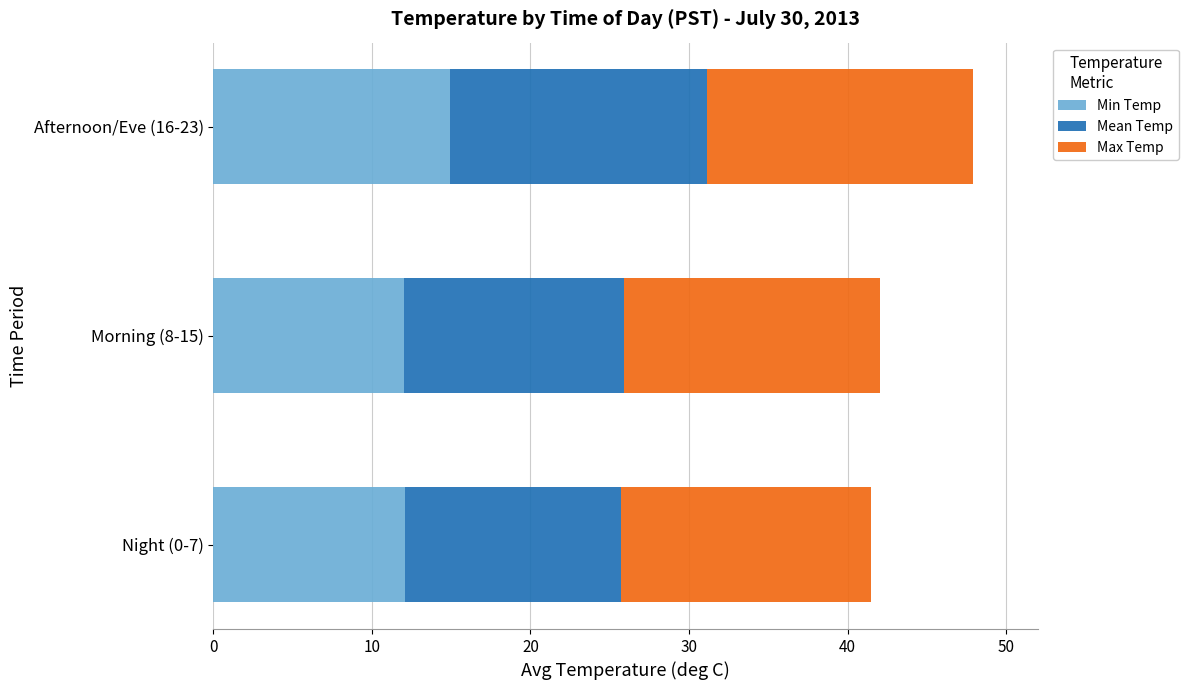

What is the total value across all series at Night (0-7)?

41.5